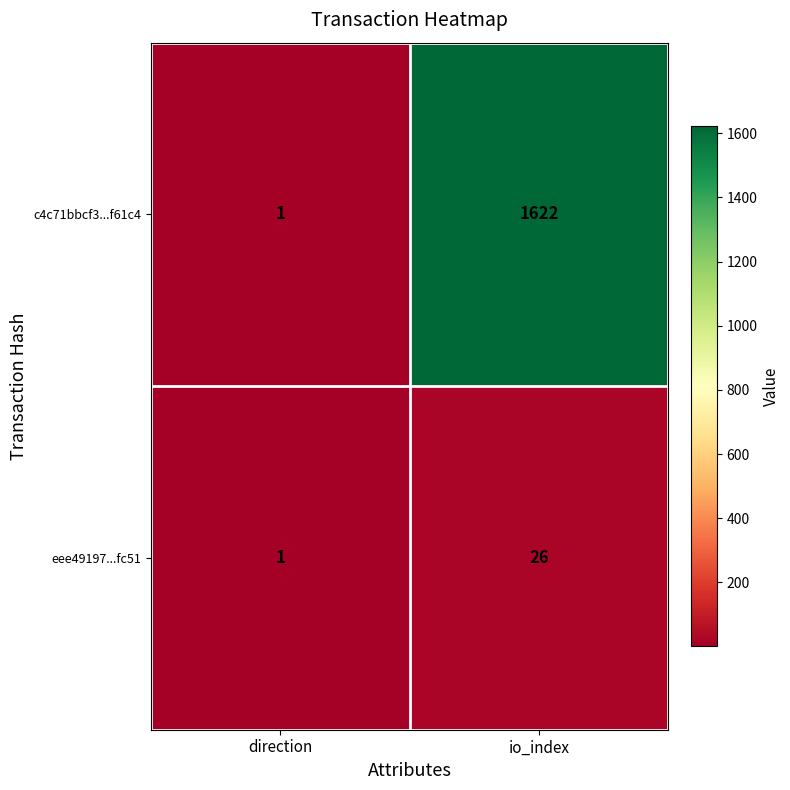

Between direction and io_index, which series saw the biggest shift?

c4c71bbcf3...f61c4